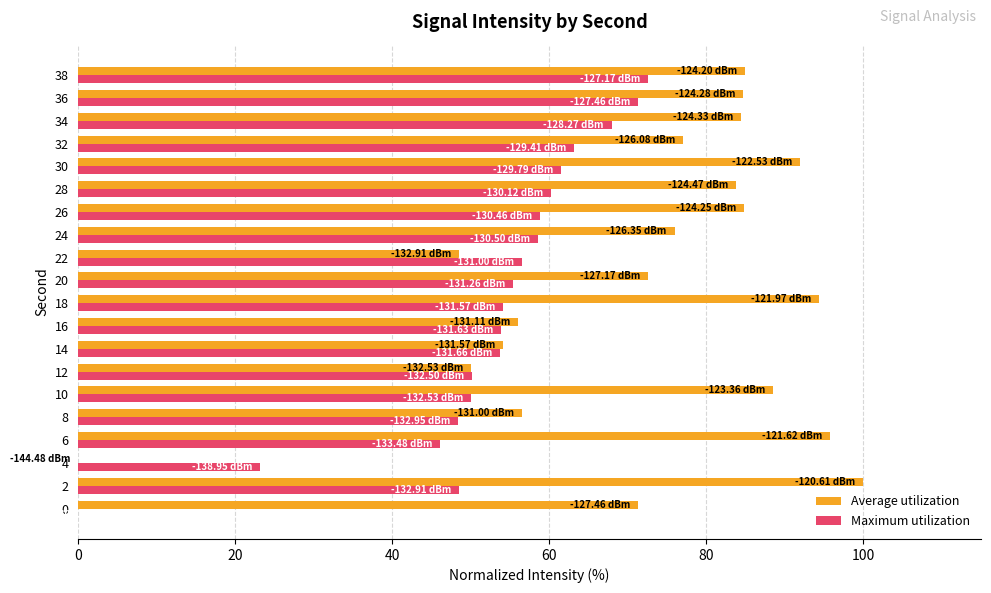

Which series changed the most between 4 and 30?

Average utilization